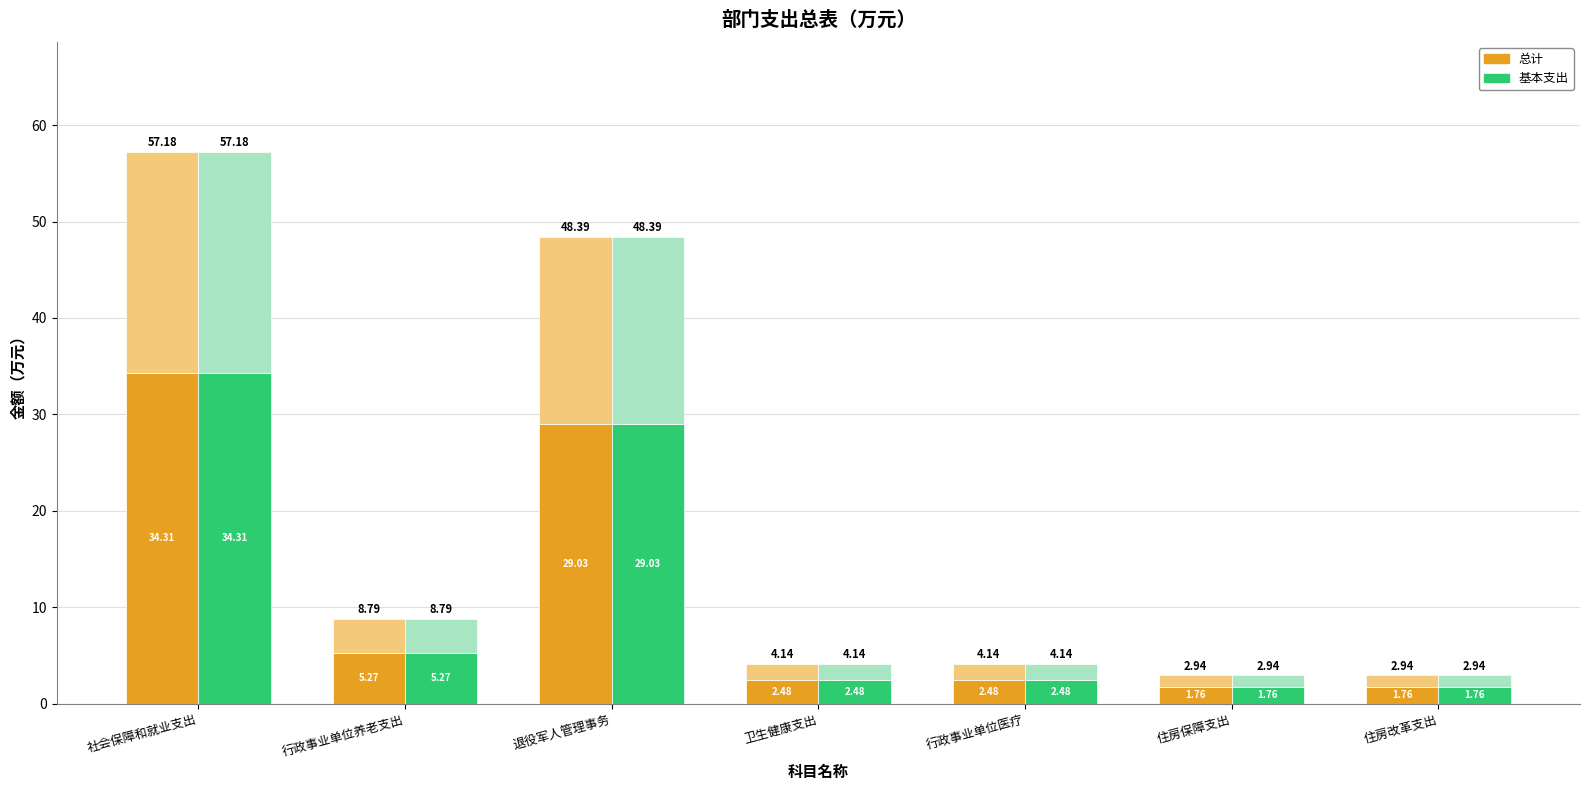

The 基本支出 series shows 1.8 at 住房改革支出. True or false?

True